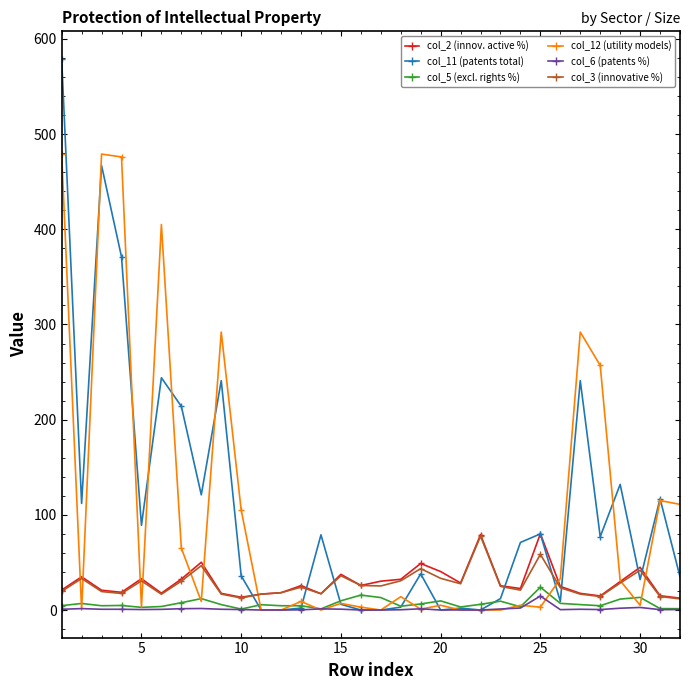

True or false: col_11 (patents total) has more than 0 interior local peaks.

True